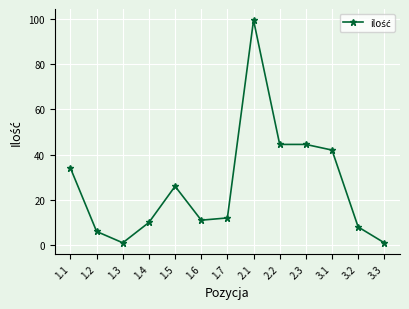

Which has a higher value, 1.5 or 1.1?

1.1